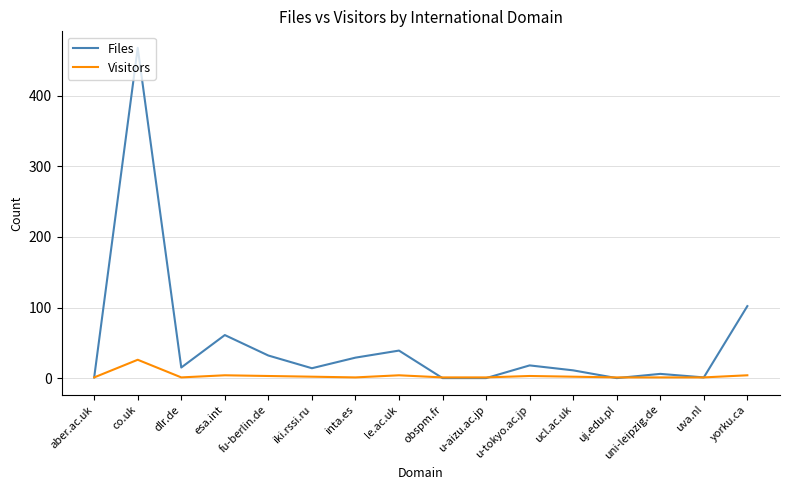

True or false: Files has a value of 21 at le.ac.uk.

False